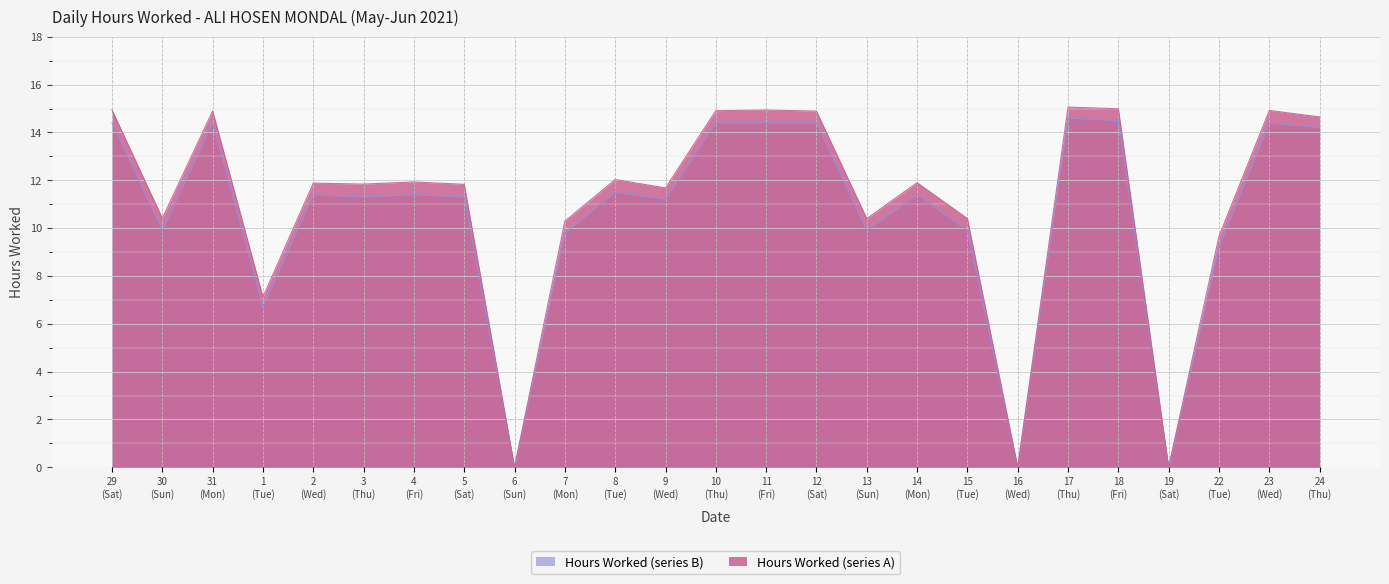

In Hours Worked (series A), how many points are lower than both neighbors (excluding endpoints)?

8